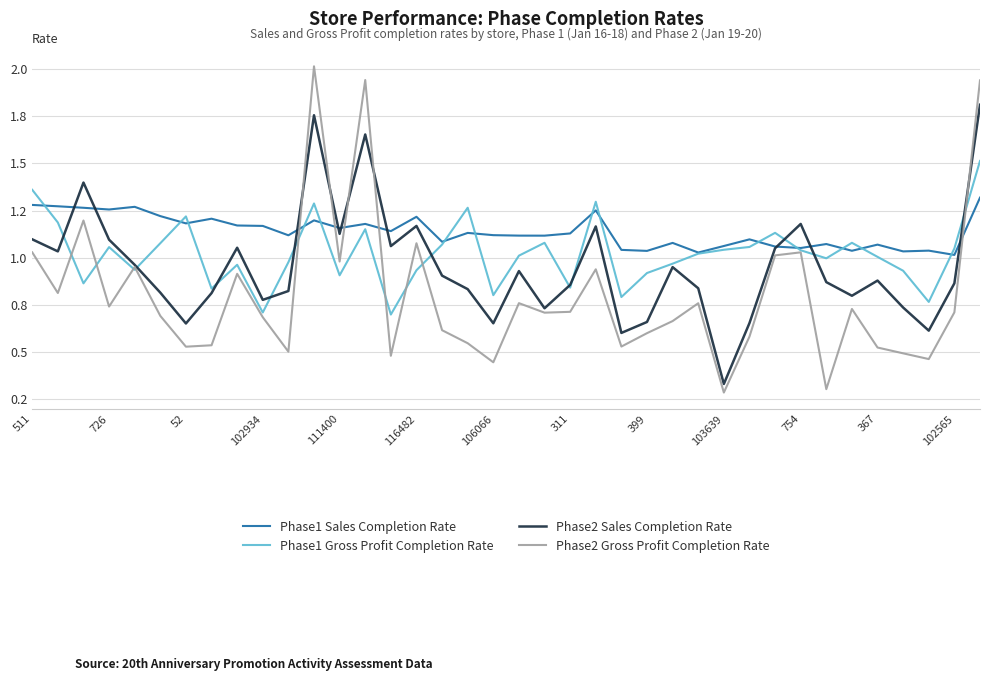

Does the chart display data point markers on the line(s)?

No